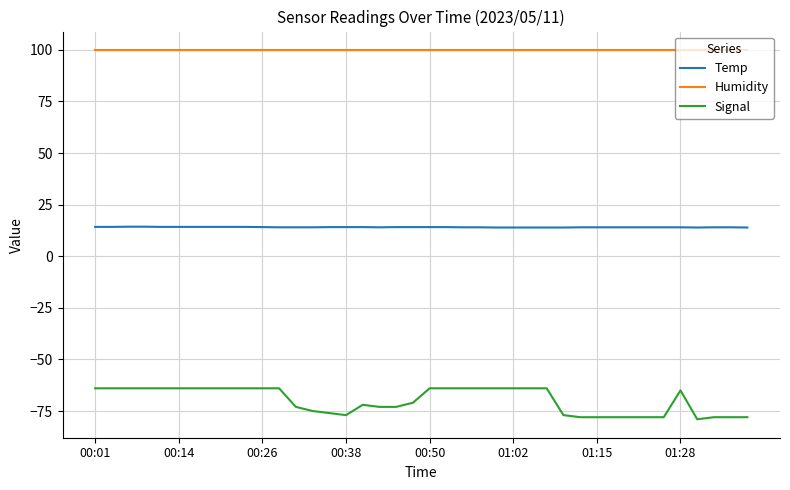

True or false: Temp and Signal cross at least once.

False